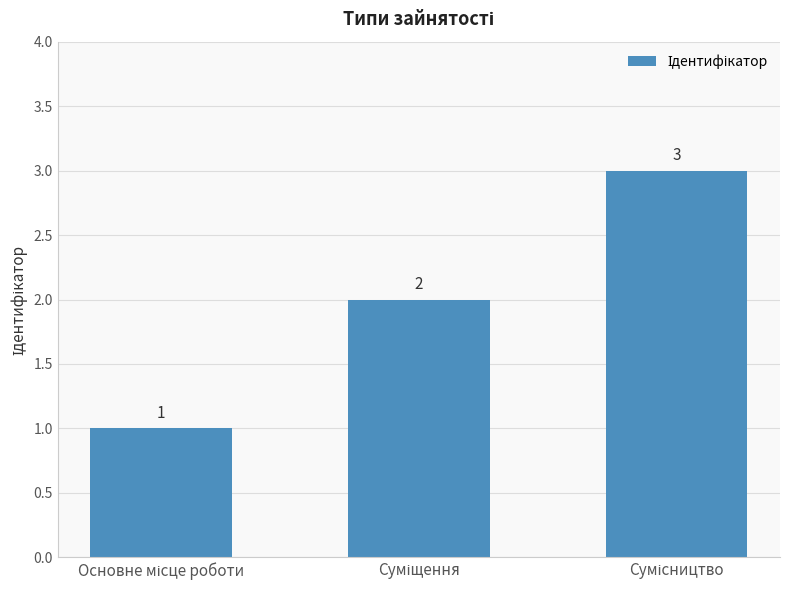

What is the value of the 3rd bar from the left?

3